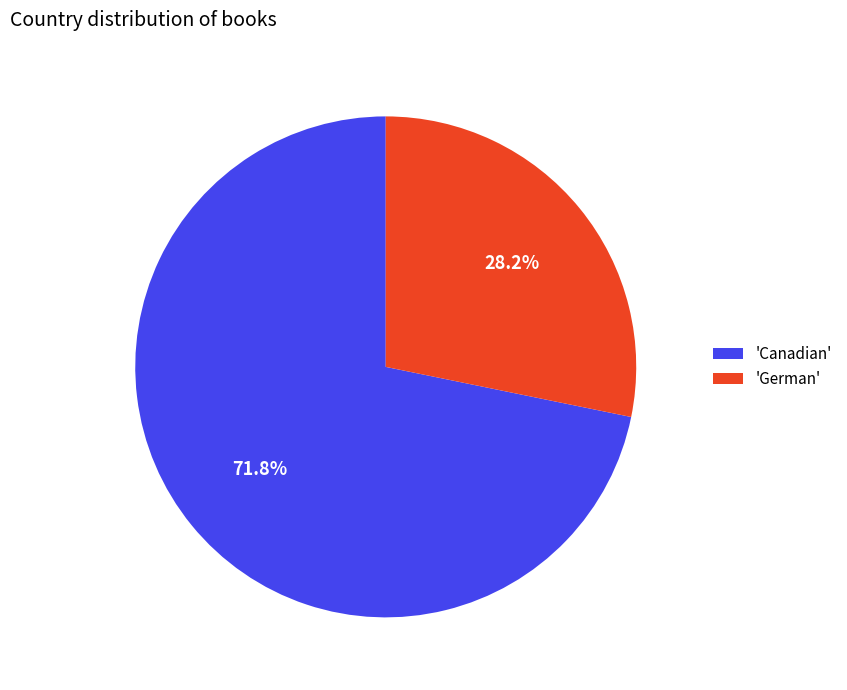

Is there any slice that represents more than half of the pie?

Yes